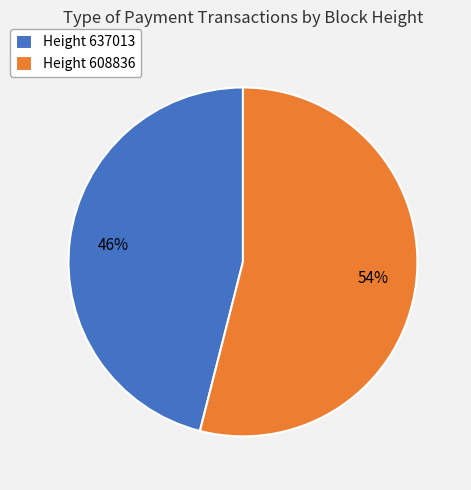

To the nearest percent, what percentage of the pie is Height 608836?

54%